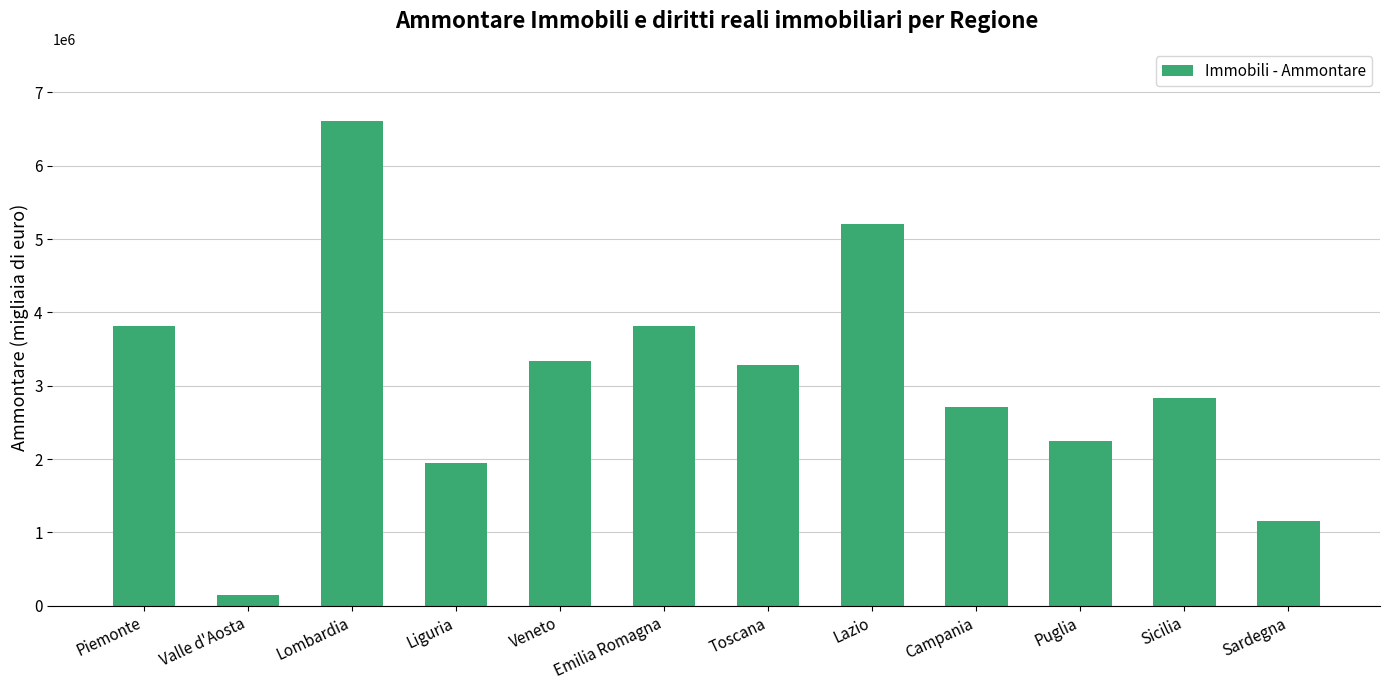

What is the ratio of the value at Toscana to the value at Sicilia?

1.2